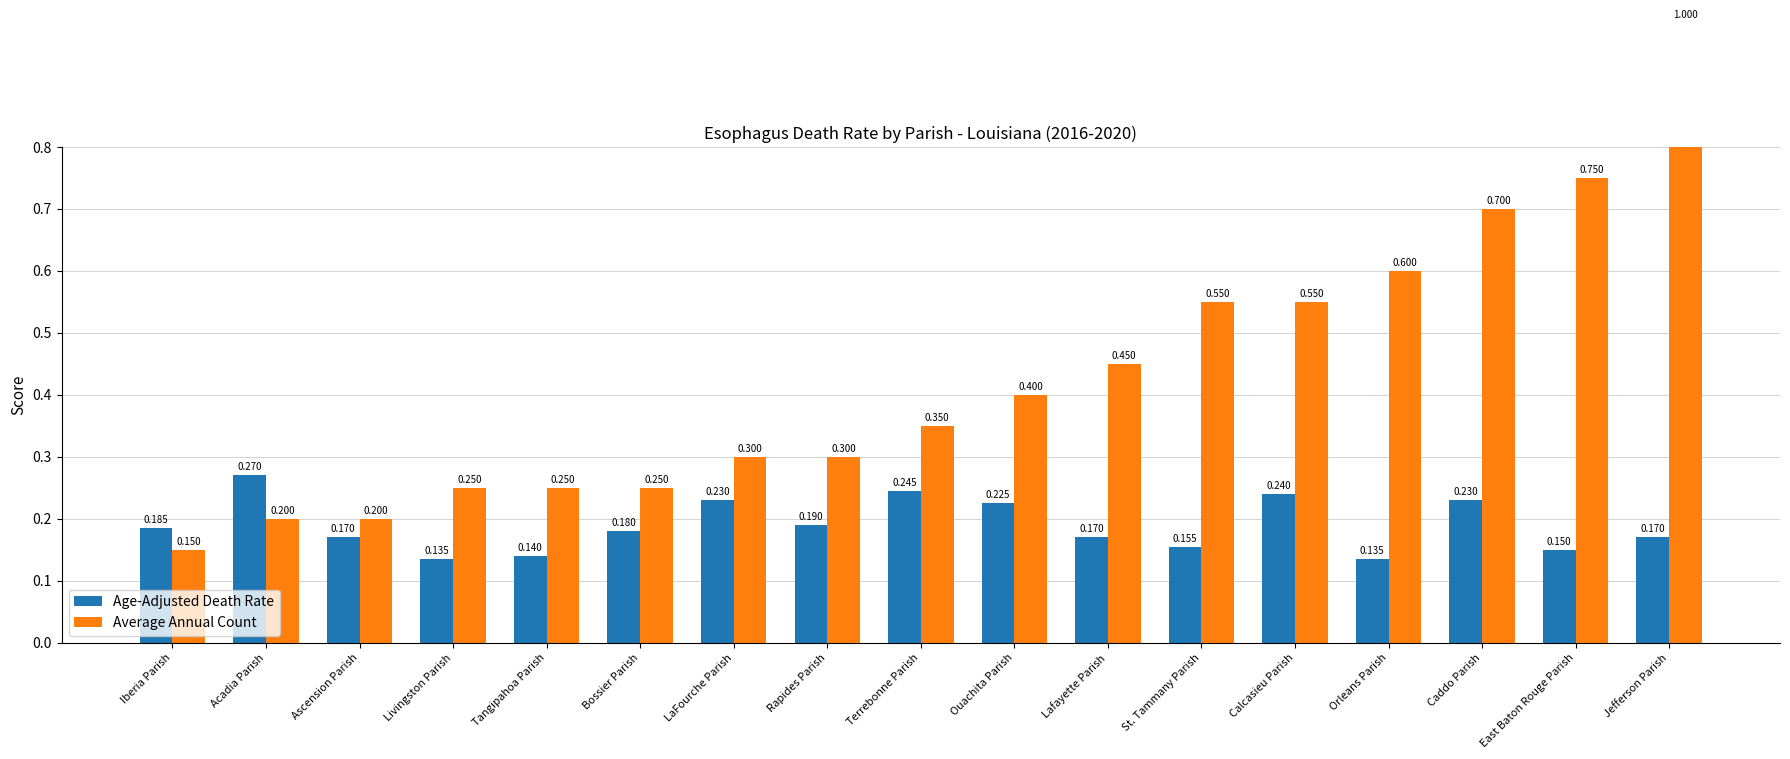

What position from the left is Jefferson Parish?

17